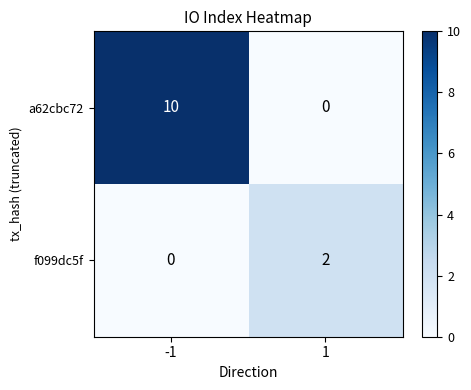

Rank the series at 1 from highest to lowest value.

f099dc5f, a62cbc72